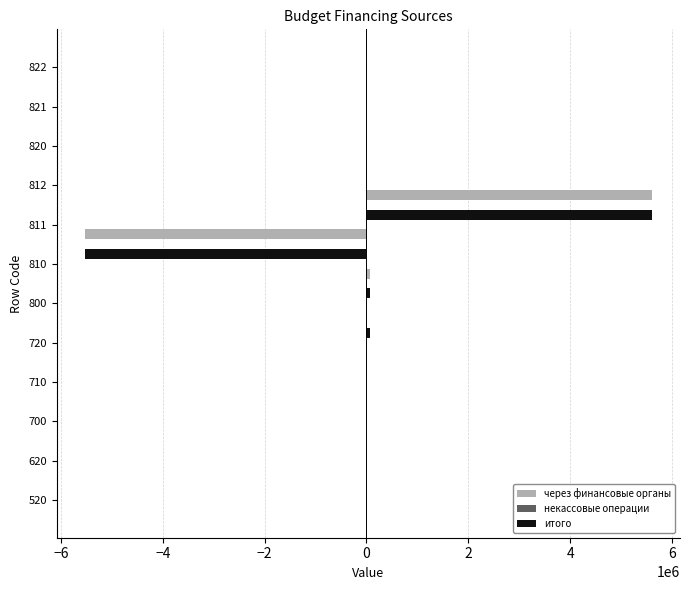

The value of через финансовые органы at 812 is 5600139.6. True or false?

True